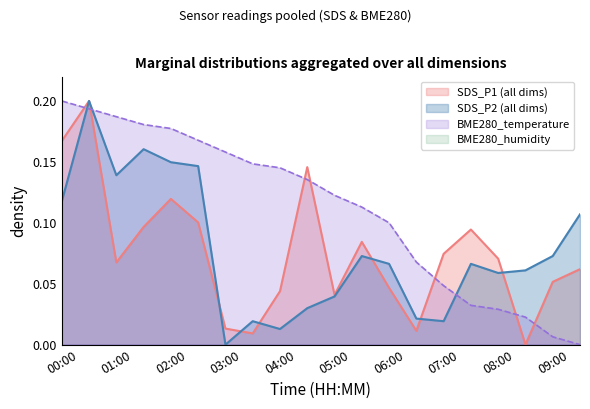

What is the value of the BME280_temperature point at the 9th from the left?

0.1